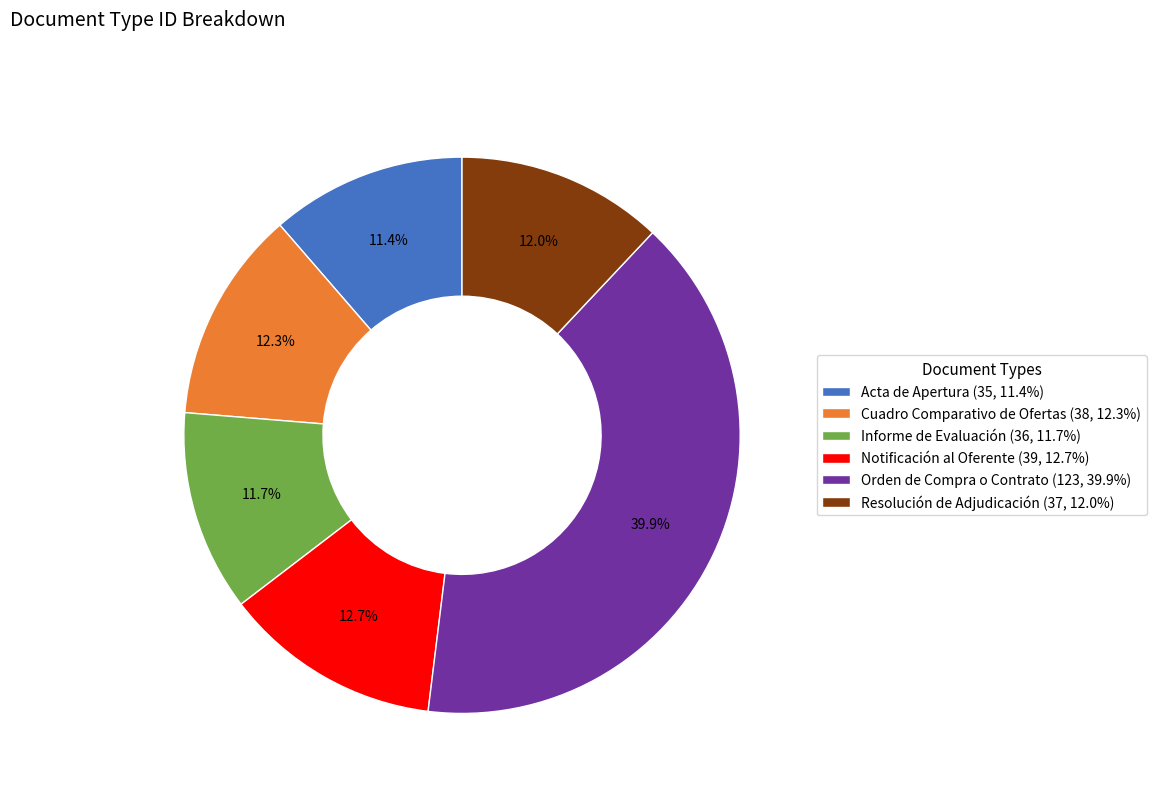

Which slice is the largest?

Orden de Compra o Contrato